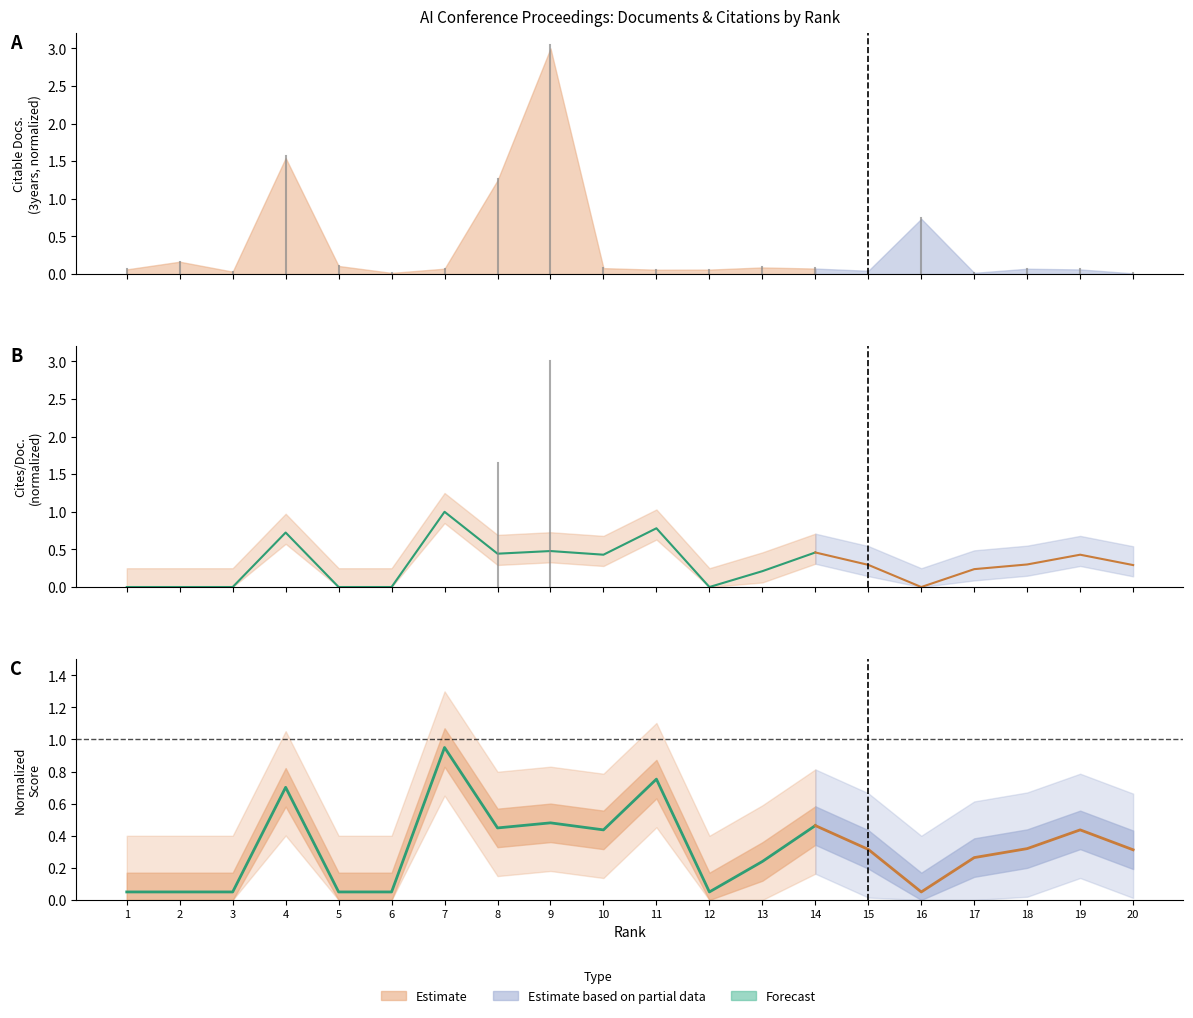

What is the value of the SJR estimate point at the 4th from the left?

0.7